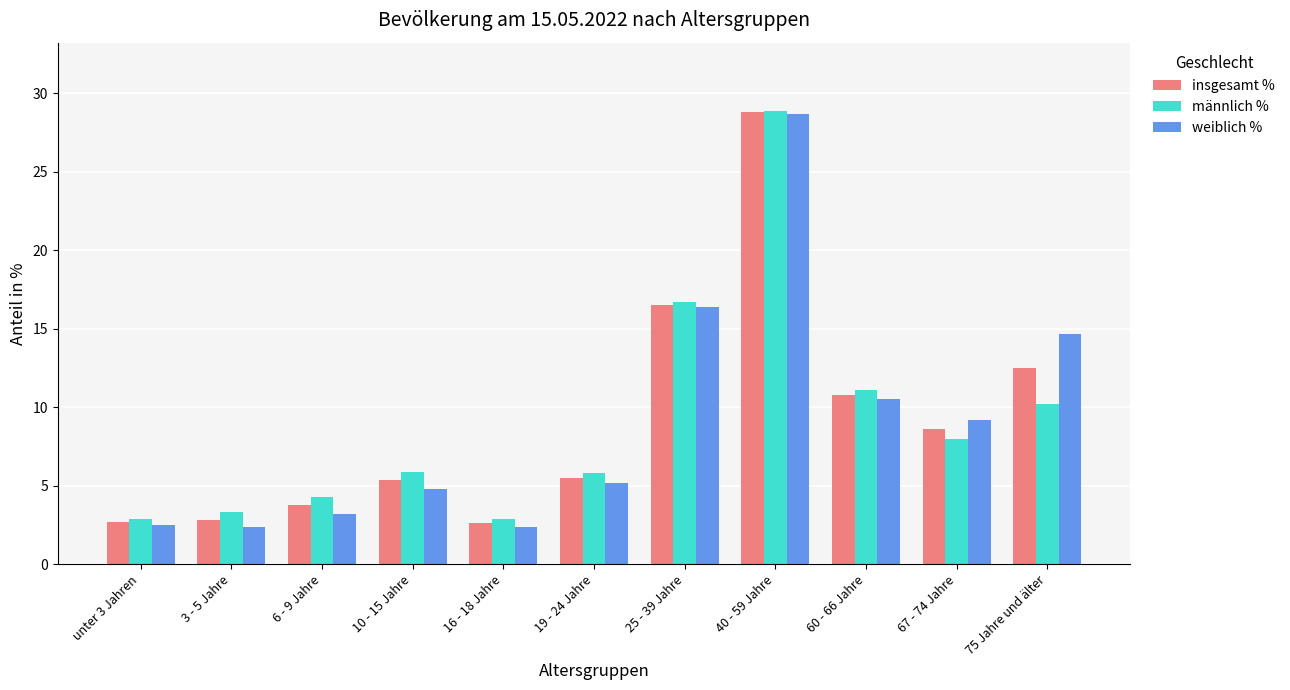

What is the spread (max minus min) of values at unter 3 Jahren?

0.4